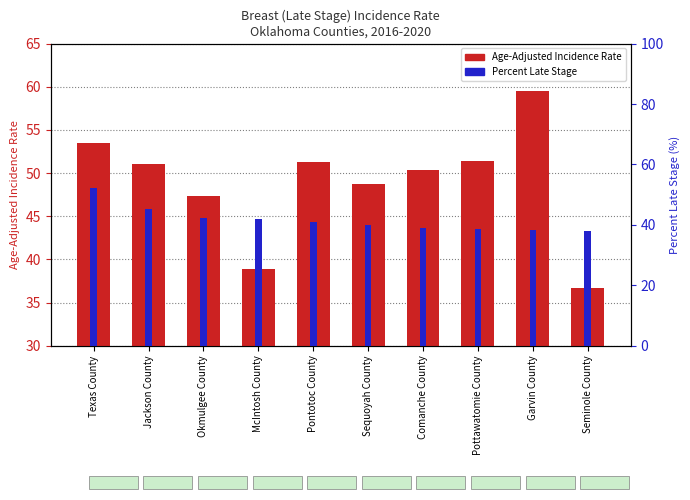

At how many categories does at least one series exceed 38?

9